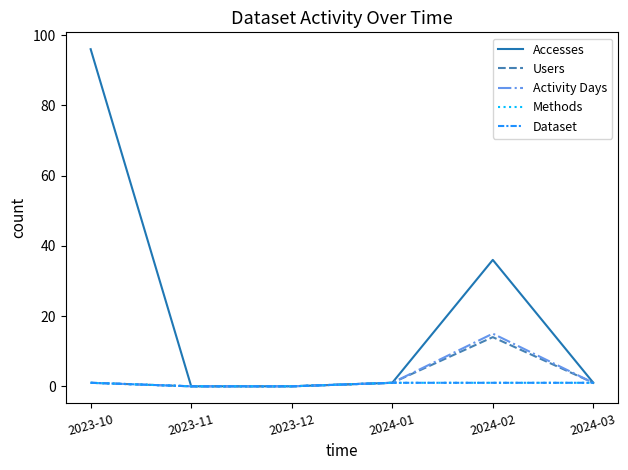

Does the chart have visible grid lines?

No